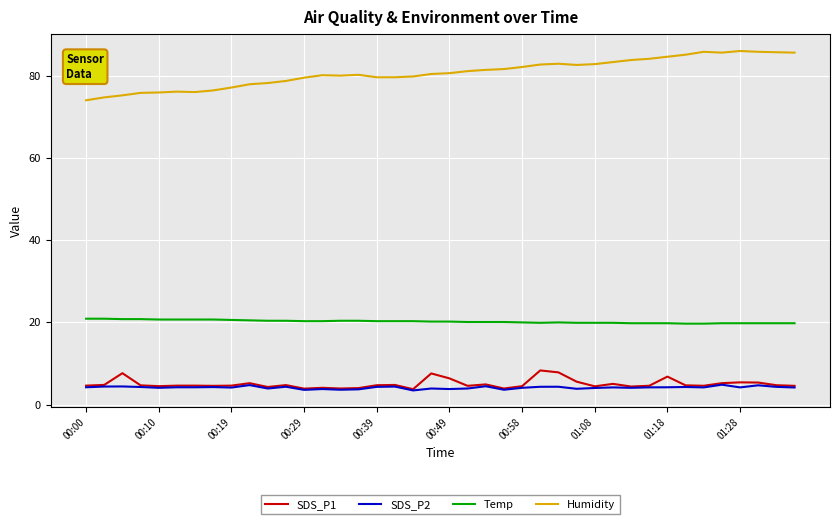

What is the minimum value shown in the chart?

3.4